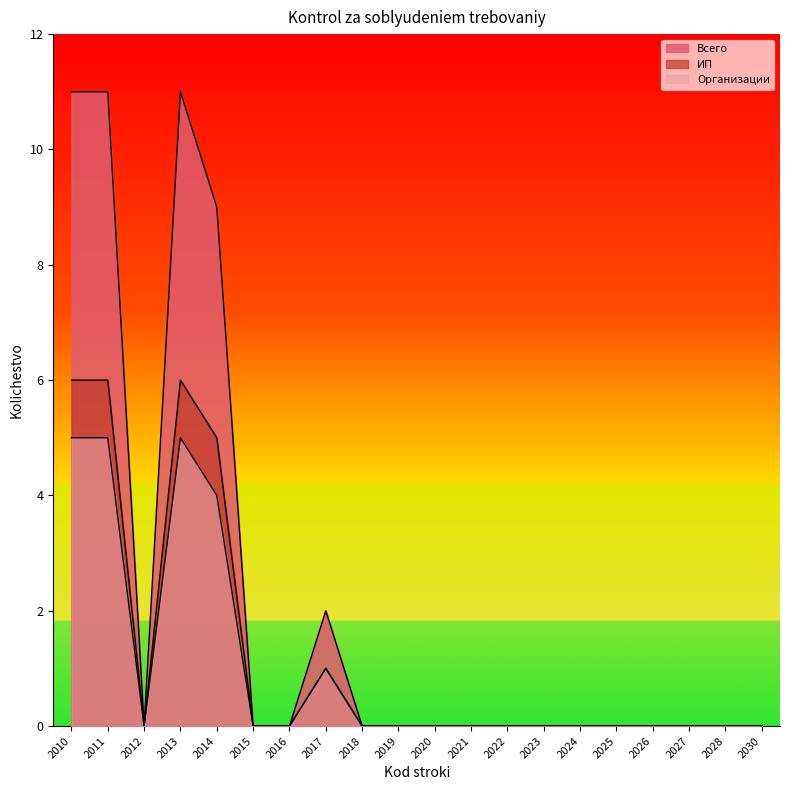

Does the chart display data point markers on the line(s)?

No